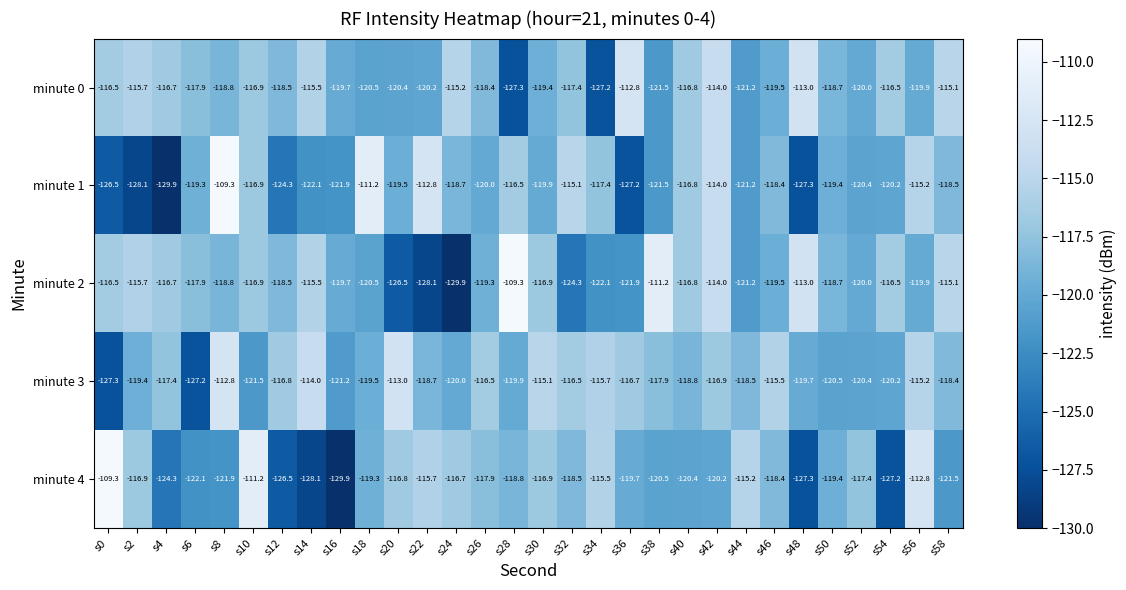

What is the minimum value for minute 1?

-129.9